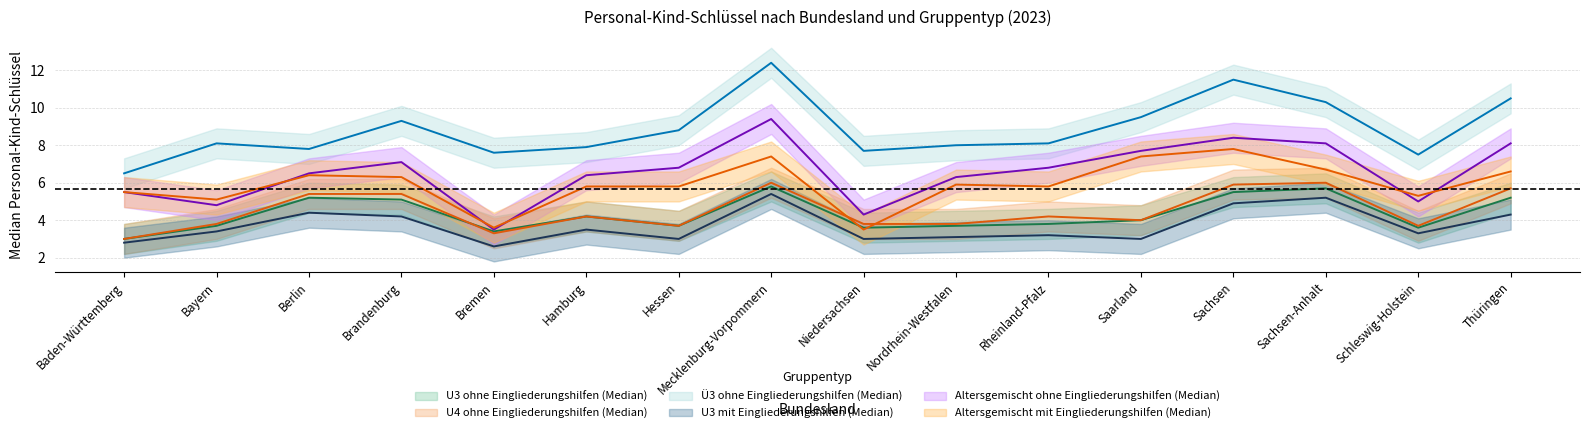

Is it true that U3 mit Eingliederungshilfen (Median) equals 3.2 at Rheinland-Pfalz?

True